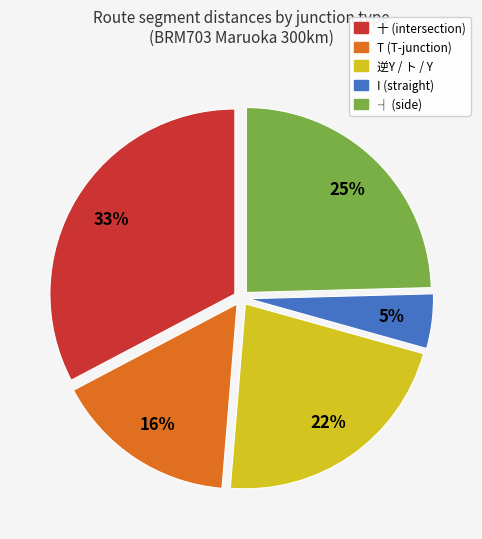

To the nearest percent, what is the average slice percentage?

20%